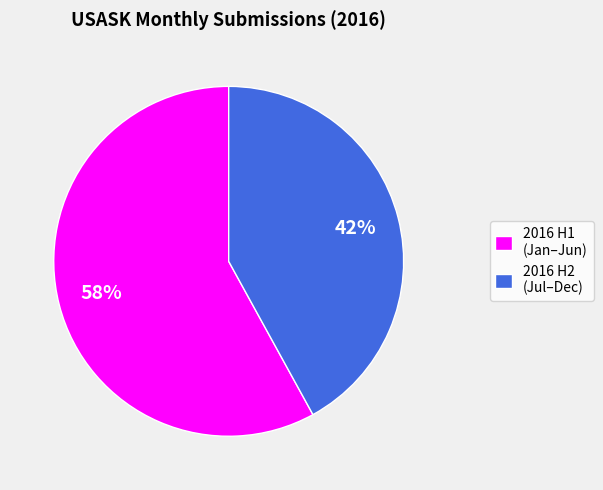

To the nearest percent, what is the difference between the largest and smallest slice percentages?

16%